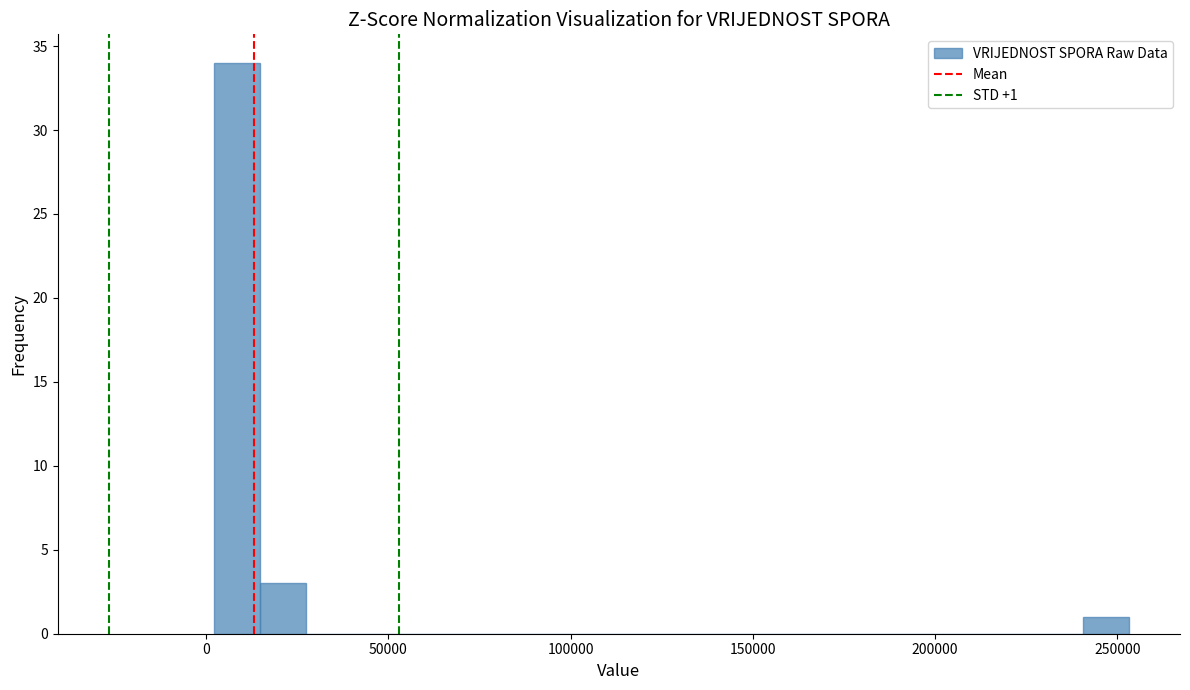

Around what value on the x-axis is the tallest bar? Give the approximate position of its centre, as read against the axis.

10000